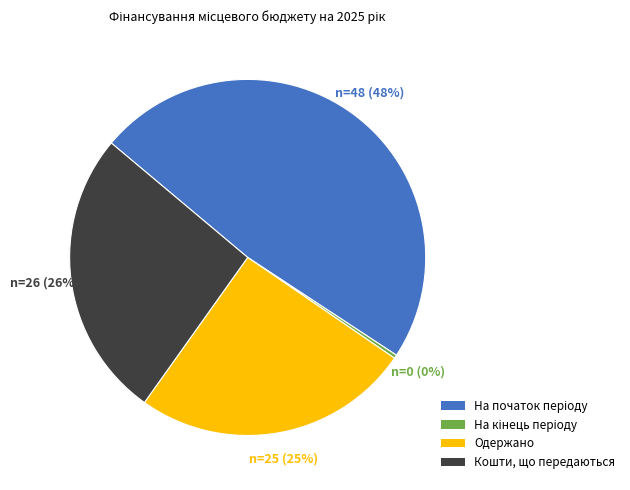

Does Одержано account for over 50% of the chart?

No